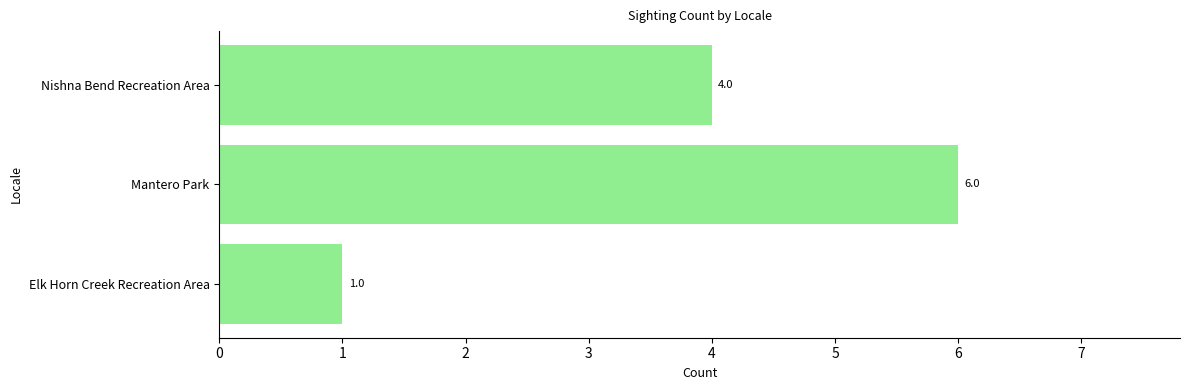

How many values are between 1 and 6?

3